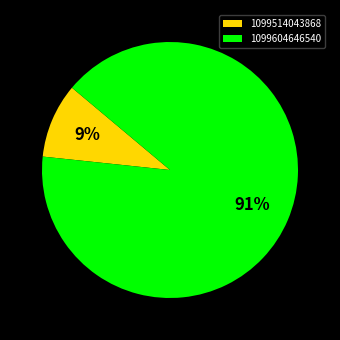

True or false: 1099604646540 accounts for 78% of the total.

False